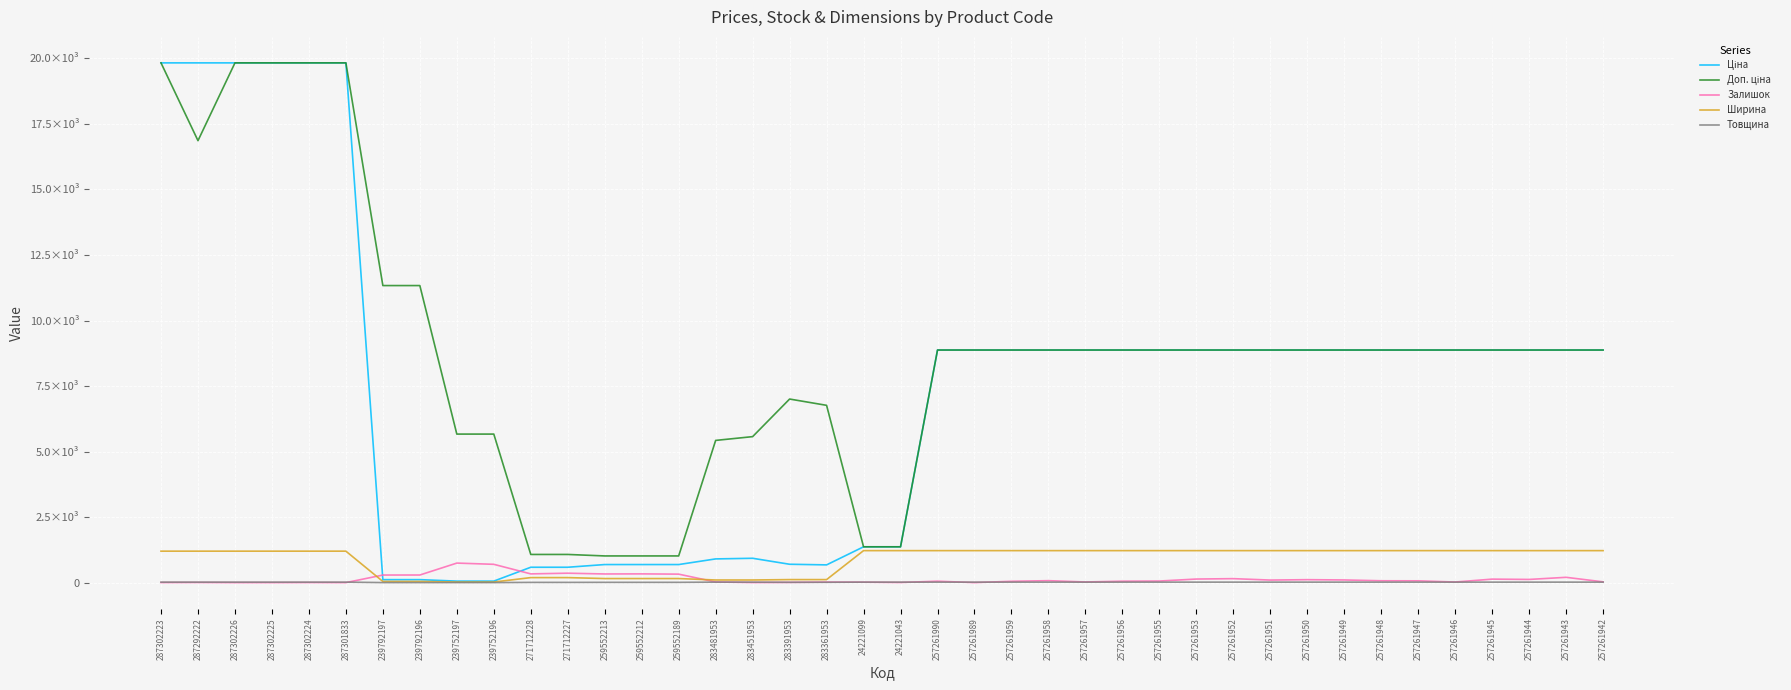

At which label does Ціна reach its minimum?

239752197